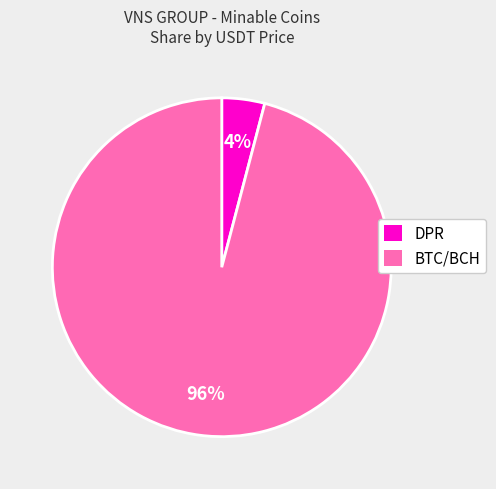

To the nearest percent, what is the difference between the largest and smallest slice percentages?

92%